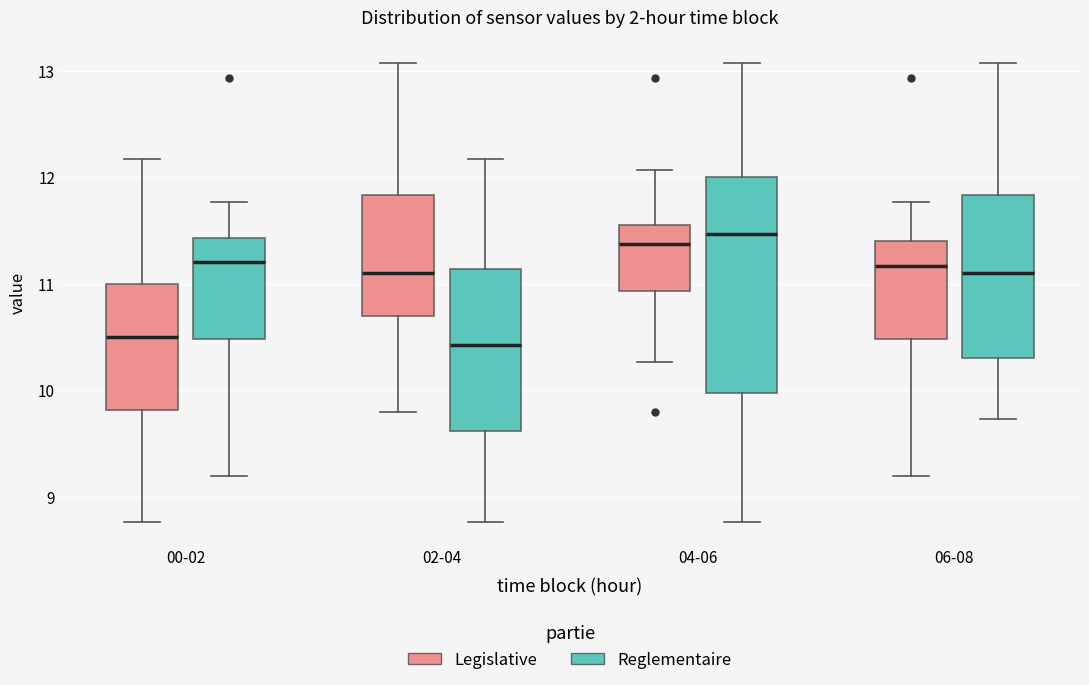

Reading left to right, read every box against the y-axis: the position of its median line, the range the box covers, and the ends of its whiskers. The values are not printed on the chart, so give them approximately, as read against the axis.

00-02 (Legislative): median 10.5, box 9.8 to 11.0, whiskers 8.8 to 12.2
00-02 (Reglementaire): median 11.2, box 10.5 to 11.4, whiskers 9.2 to 11.8
02-04 (Legislative): median 11.1, box 10.7 to 11.8, whiskers 9.8 to 13.1
02-04 (Reglementaire): median 10.4, box 9.6 to 11.1, whiskers 8.8 to 12.2
04-06 (Legislative): median 11.4, box 10.9 to 11.6, whiskers 10.3 to 12.1
04-06 (Reglementaire): median 11.5, box 10.0 to 12.0, whiskers 8.8 to 13.1
06-08 (Legislative): median 11.2, box 10.5 to 11.4, whiskers 9.2 to 11.8
06-08 (Reglementaire): median 11.1, box 10.3 to 11.8, whiskers 9.7 to 13.1